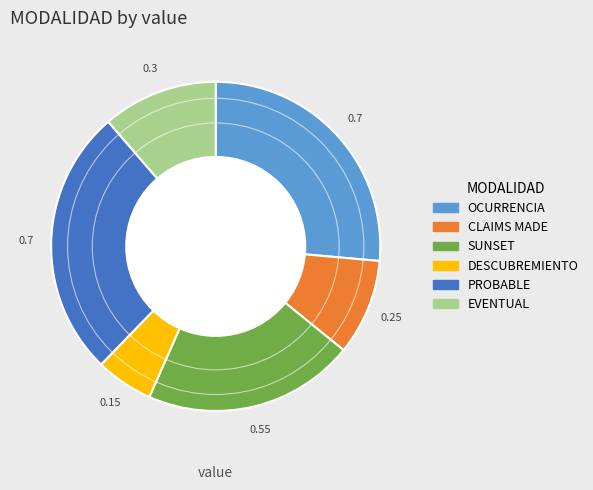

Is the sum of CLAIMS MADE and PROBABLE greater than half?

No